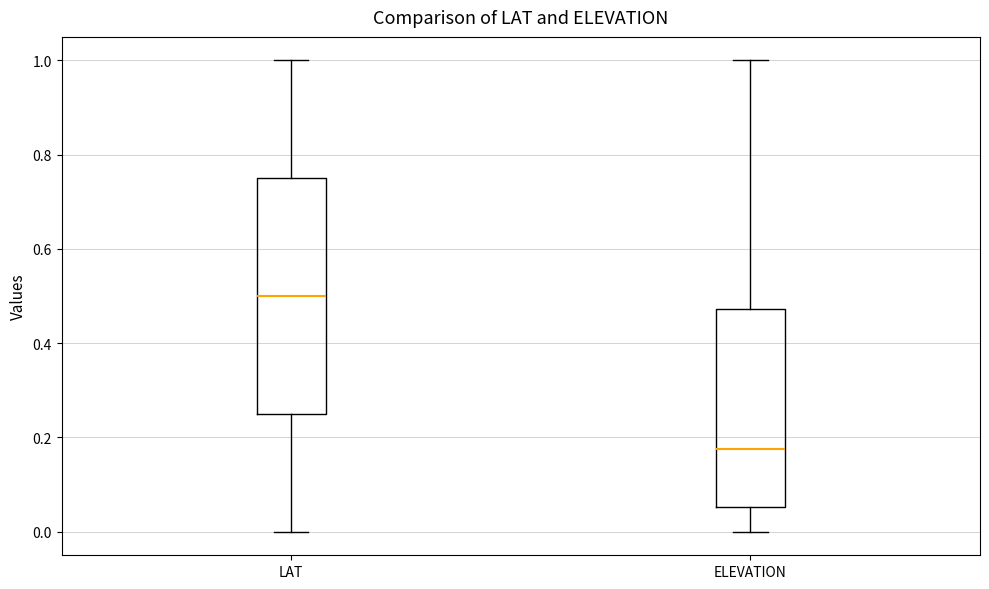

Where is the upper edge of the box for LAT on the y-axis? The values are not printed on the chart, so give them approximately, as read against the axis.

0.76